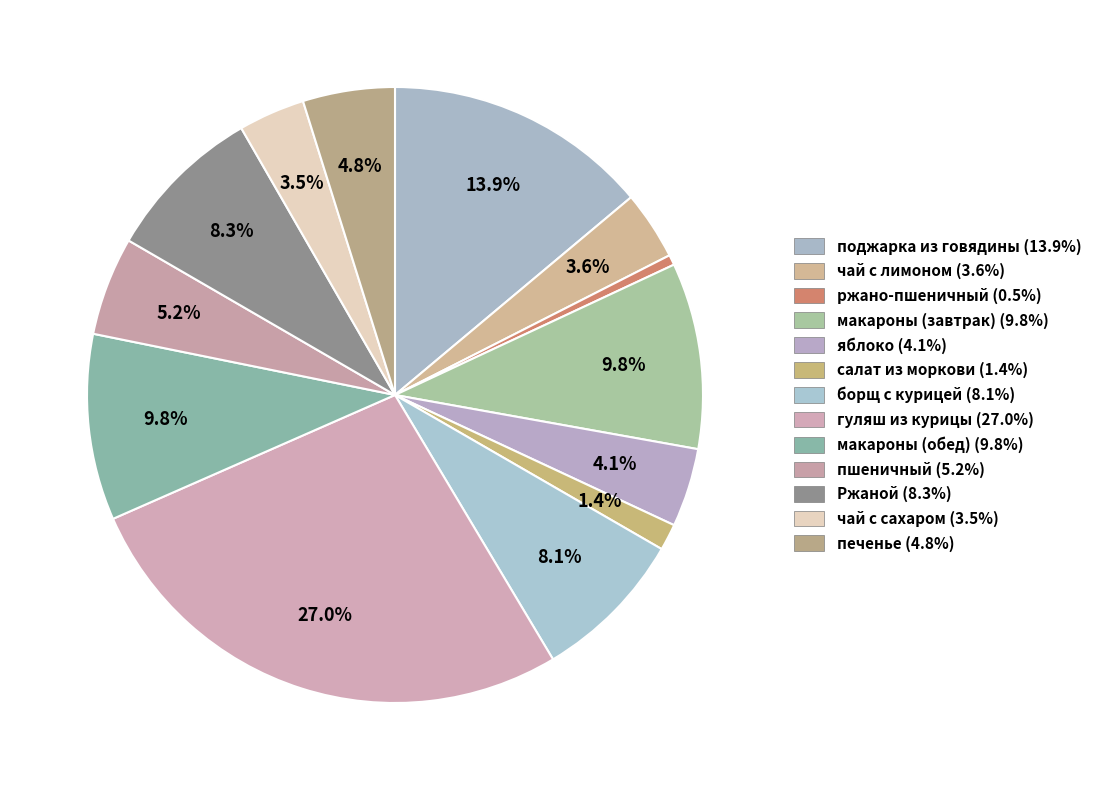

To the nearest percent, what portion does Ржаной represent?

8%